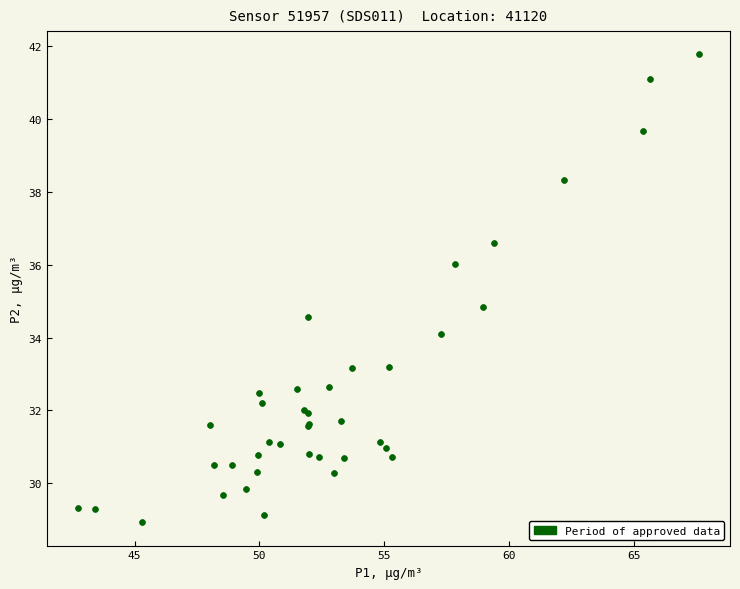

What Y value in the scatter plot is closest to 35?

34.8